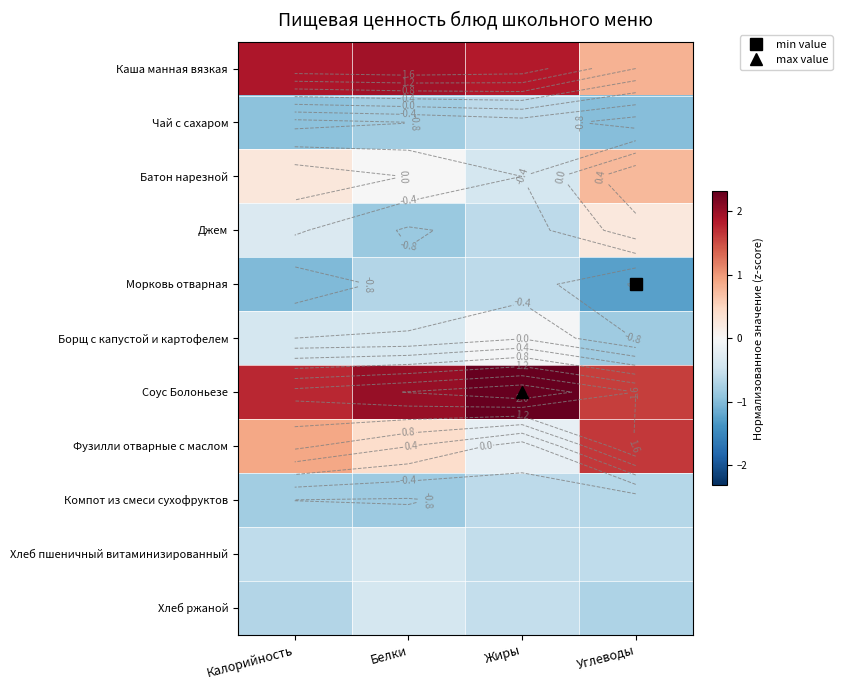

The value of Хлеб ржаной at Жиры is -0.8. True or false?

False